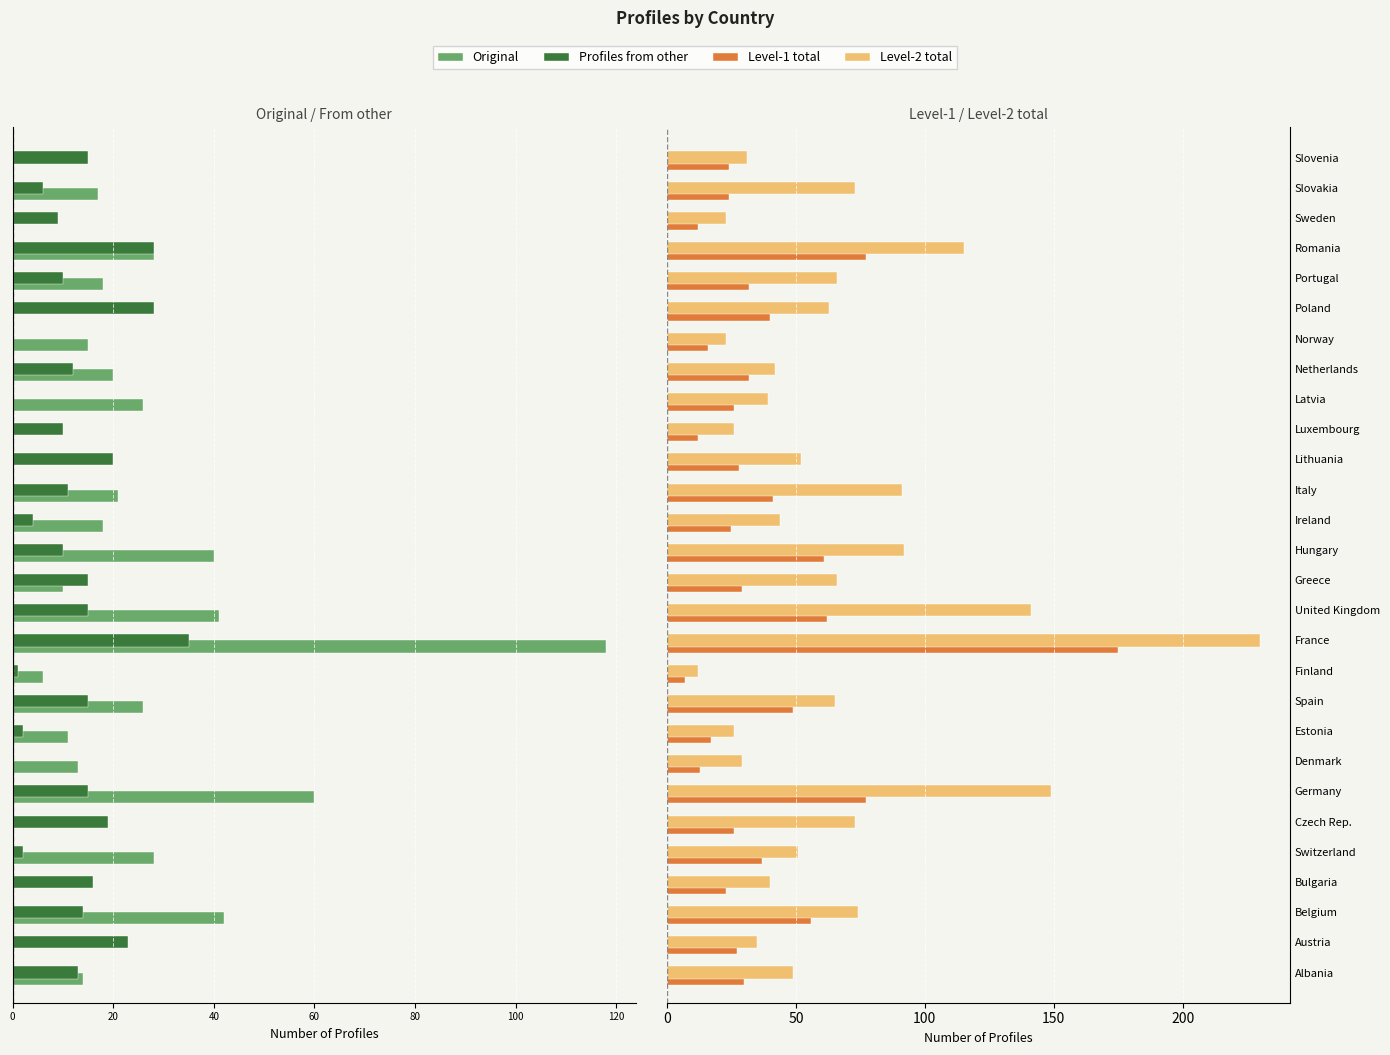

How many groups of bars are there?

28